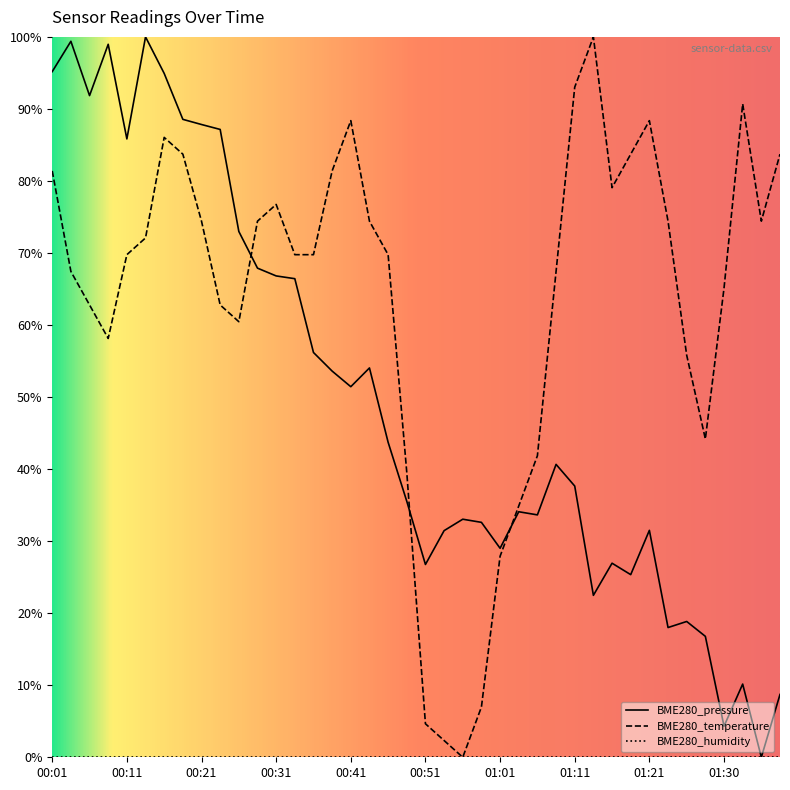

How many values in BME280_temperature are above zero?

39